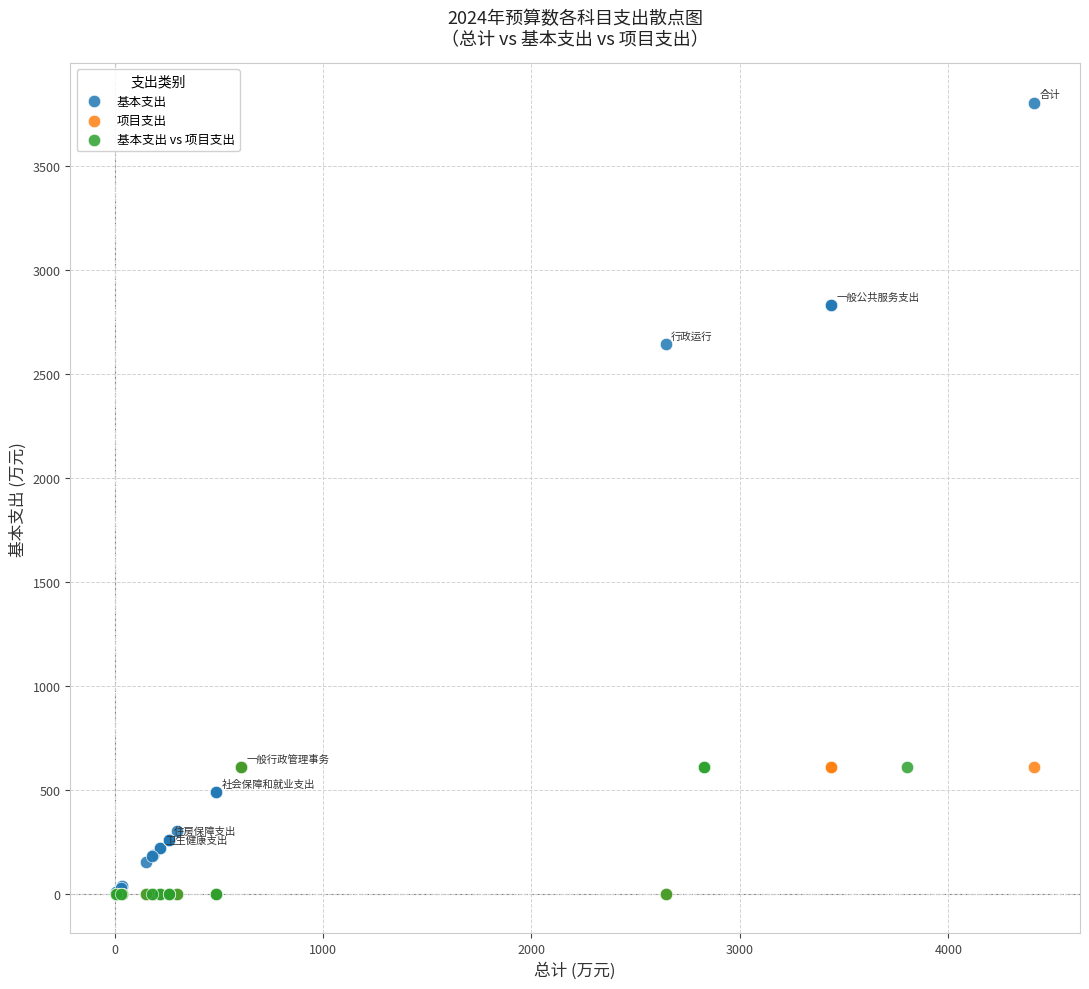

Which series reaches the maximum Y coordinate?

基本支出